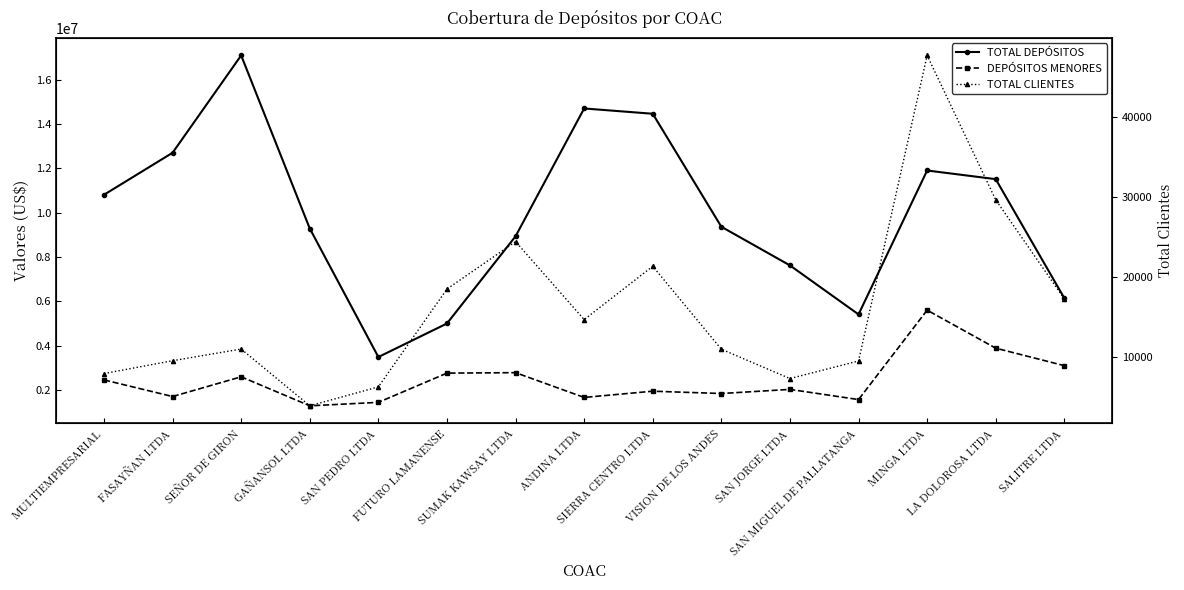

What is the highest value of the TOTAL DEPÓSITOS series?

17096672.5